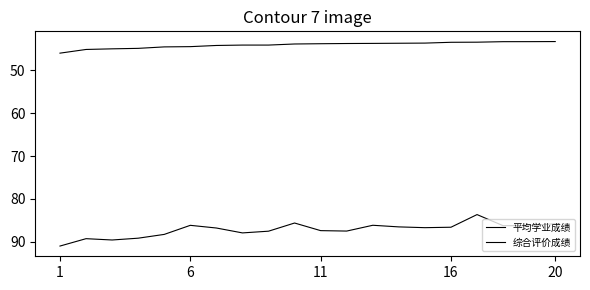

Does the chart have visible grid lines?

No